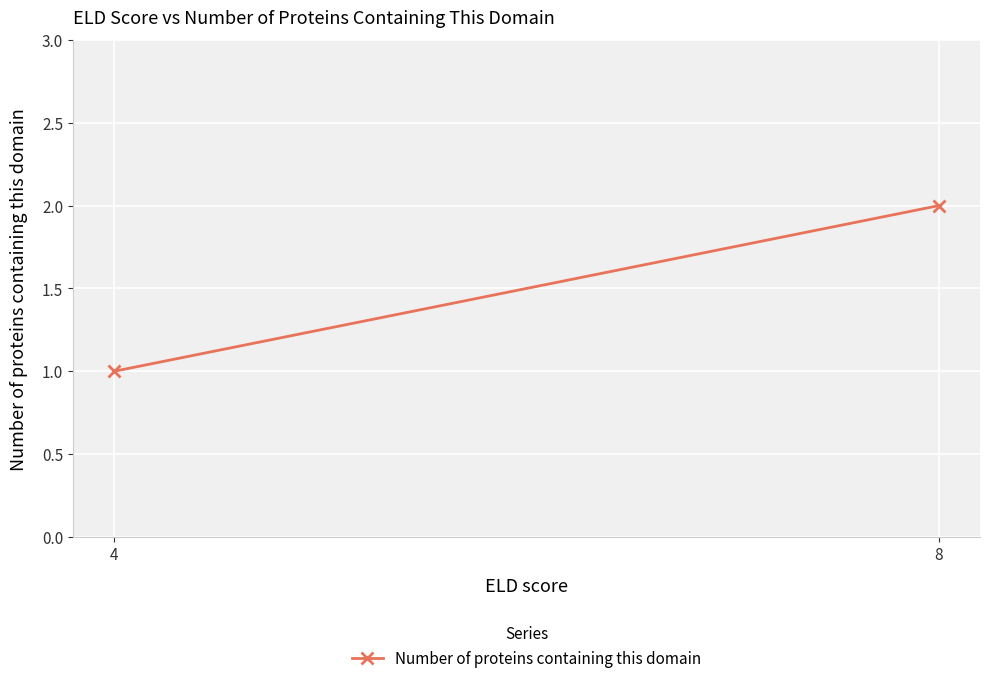

What is the sum of the values at 8 and 4?

3